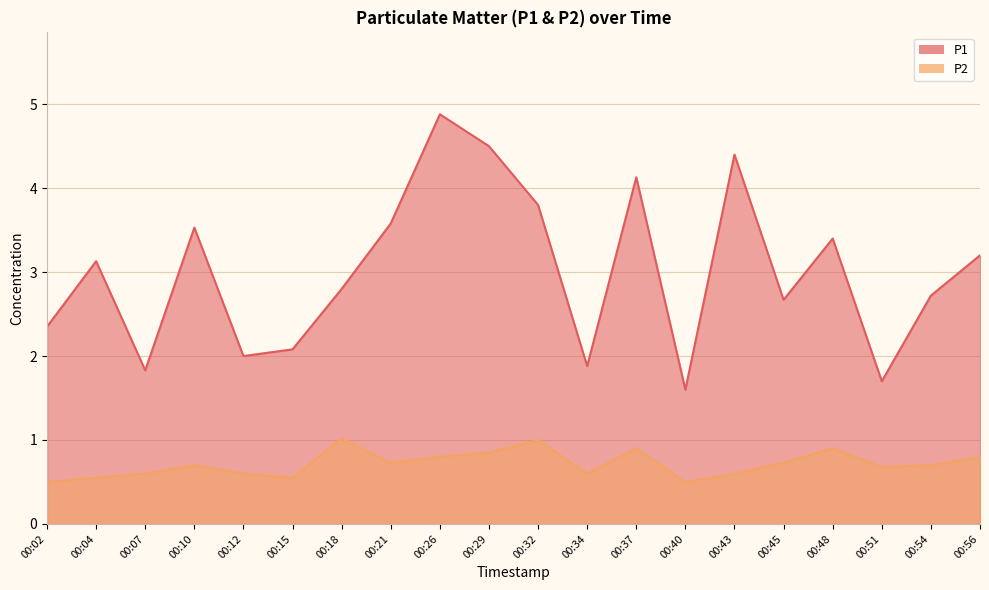

What is the difference between the maximum and minimum values in the P2 series?

0.5